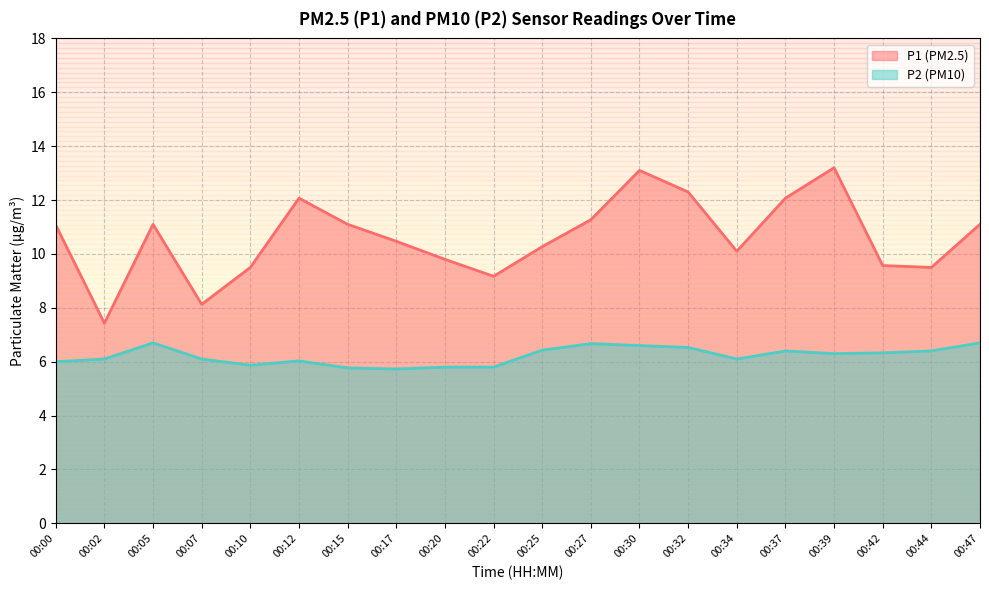

At which label does P2 reach its peak?

00:05